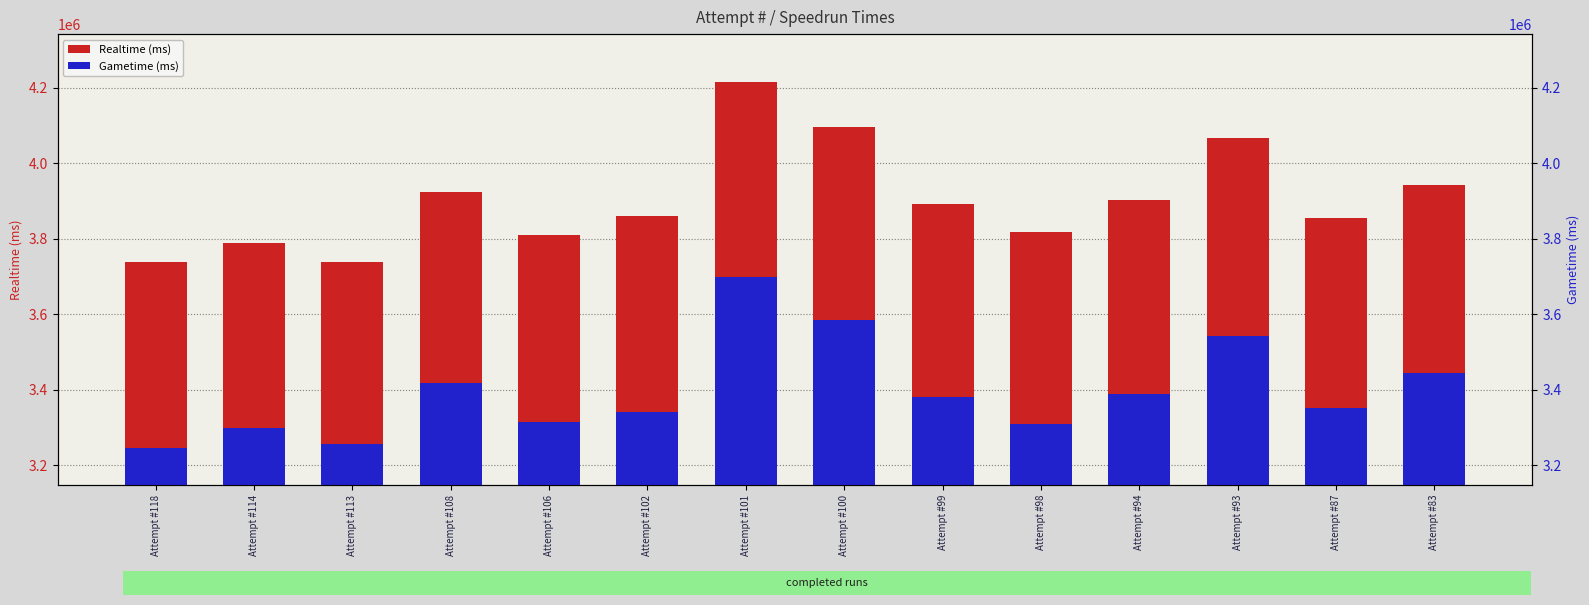

Reading left to right, what are all the values shown in this chart?

Realtime (ms): 3738344	3787135	3736671	3922953	3809421	3859832	4214970	4095179	3891260	3817331	3902043	4066567	3854843	3942215
Gametime (ms): 3244061	3298980	3256874	3416955	3313134	3340106	3698380	3584089	3379899	3307504	3388749	3542147	3350103	3443733